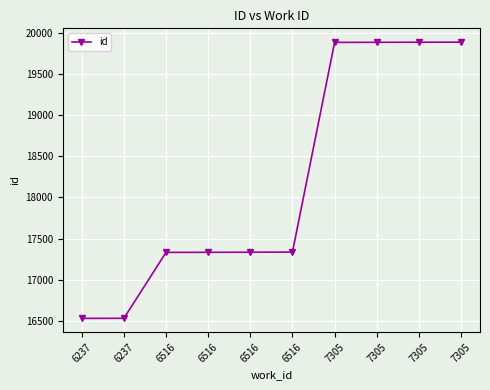

How many data points does each series have?

10